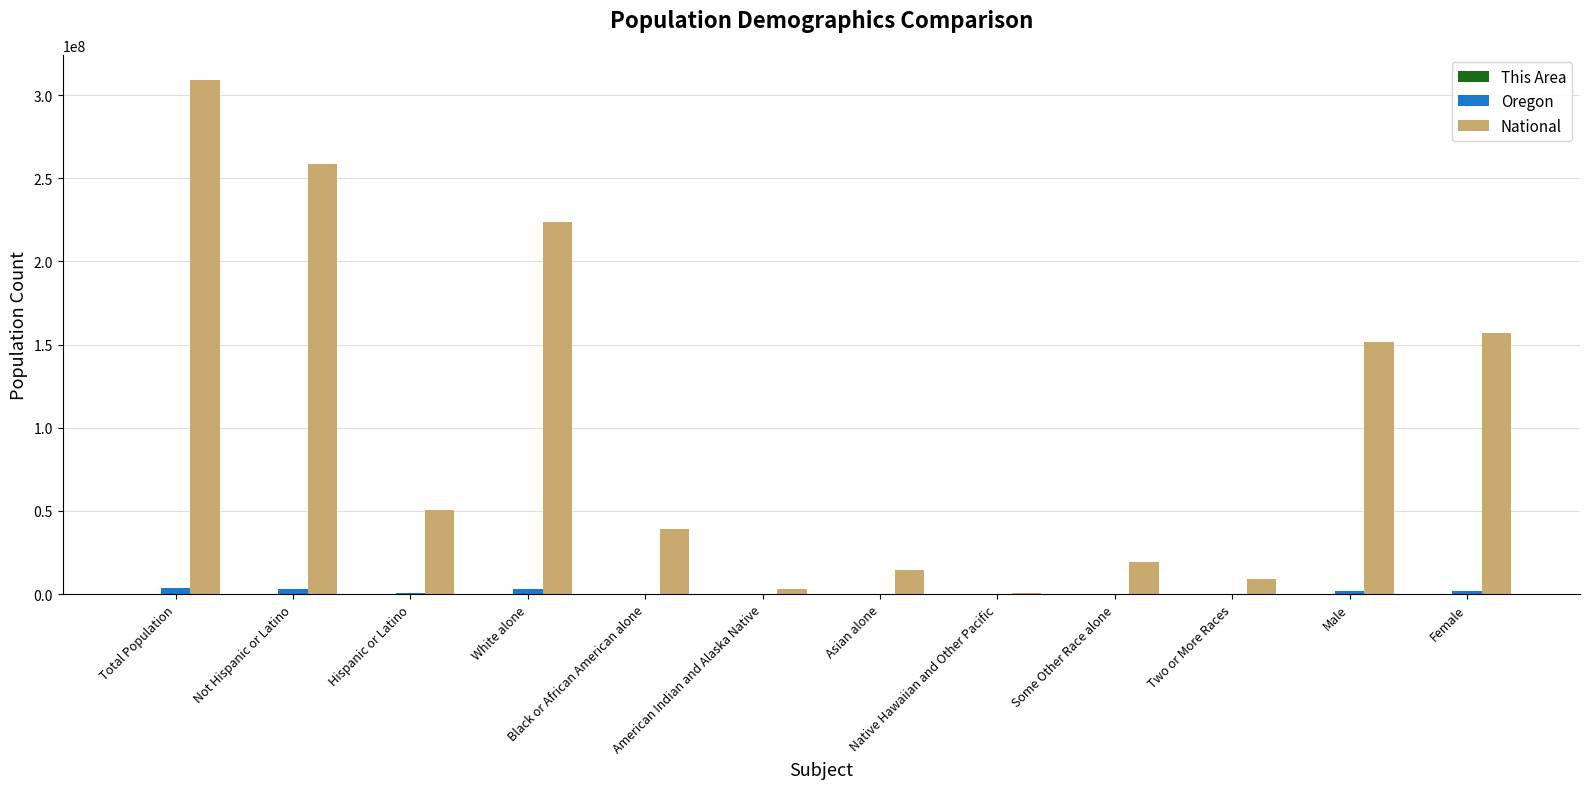

The National series shows 82323389 at Not Hispanic or Latino. True or false?

False